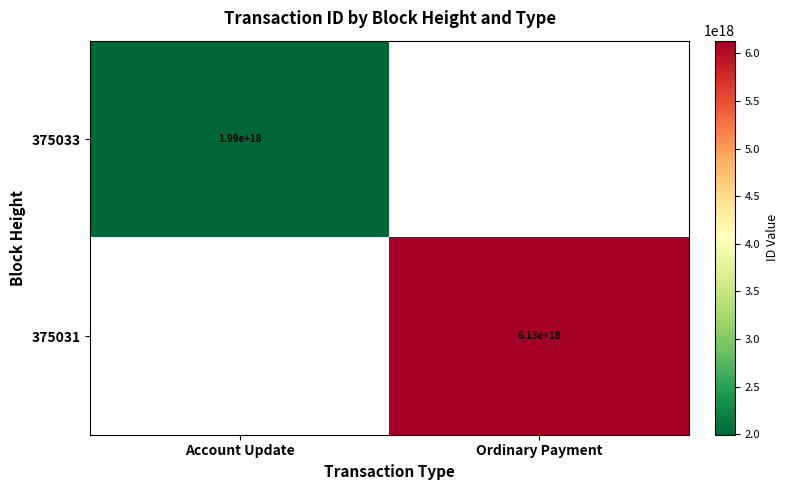

True or false: 375031 has a value of 3594494845201588736 at Ordinary Payment.

False